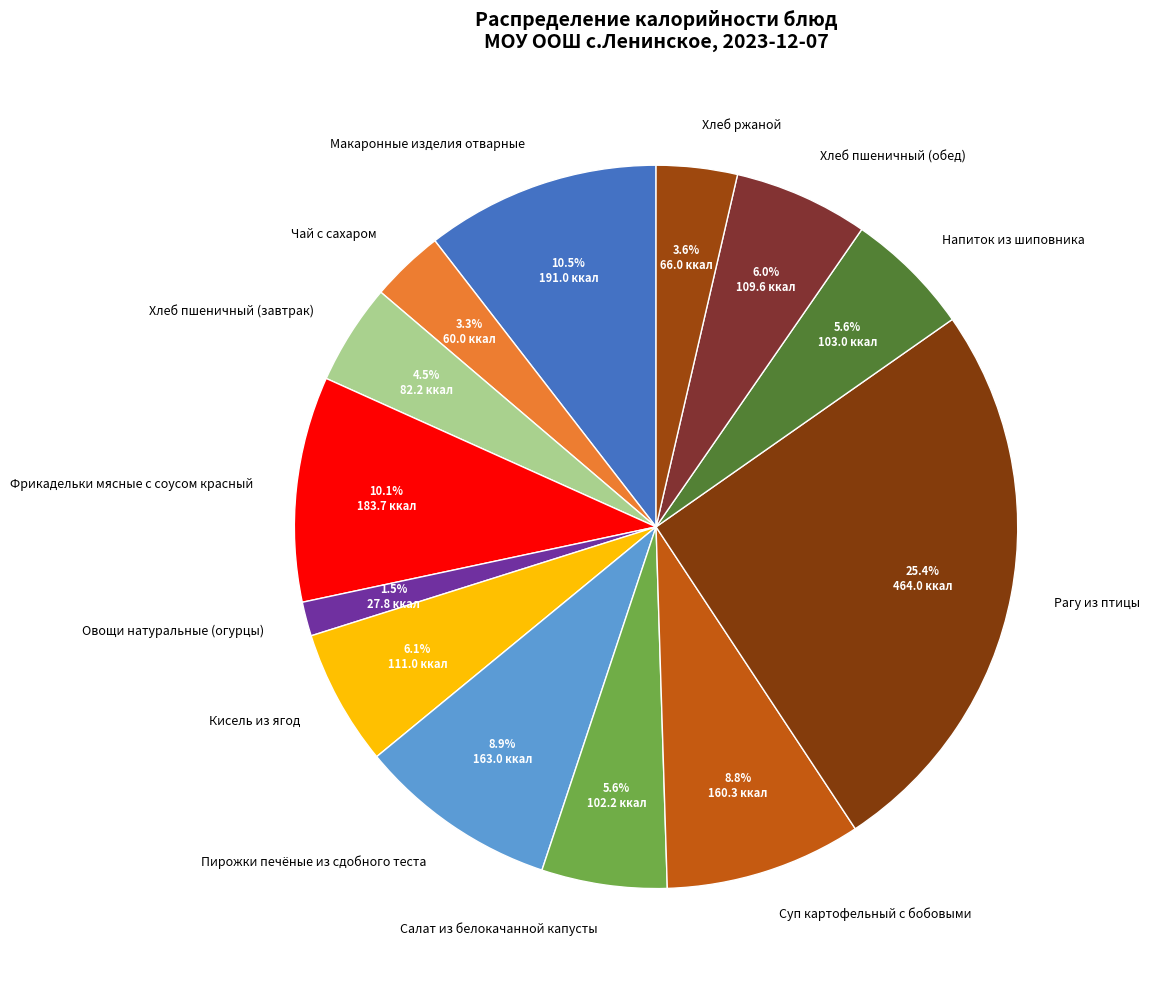

Which category has the biggest portion of the pie?

Рагу из птицы